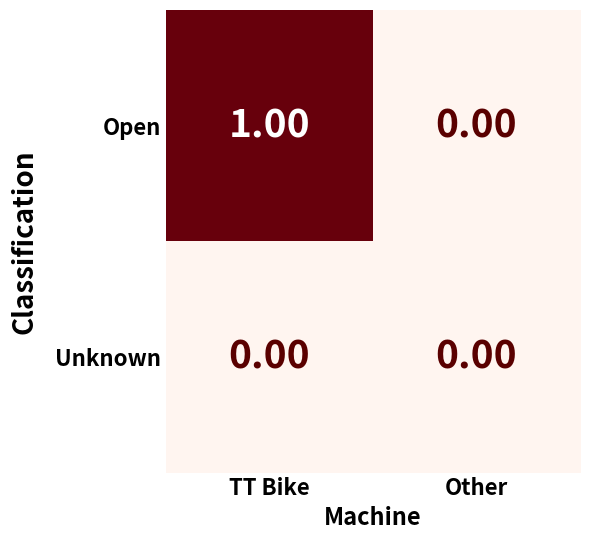

Which label corresponds to the largest value in the chart?

TT Bike